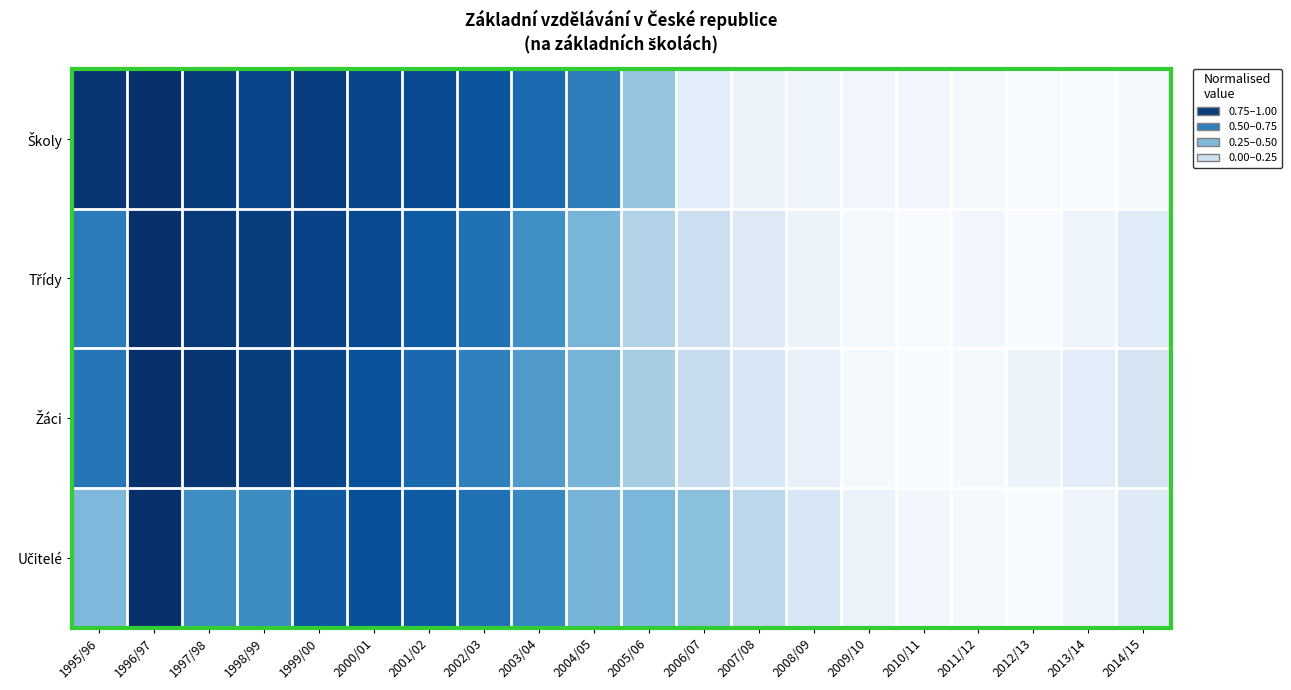

At how many categories does at least one series exceed 0?

20